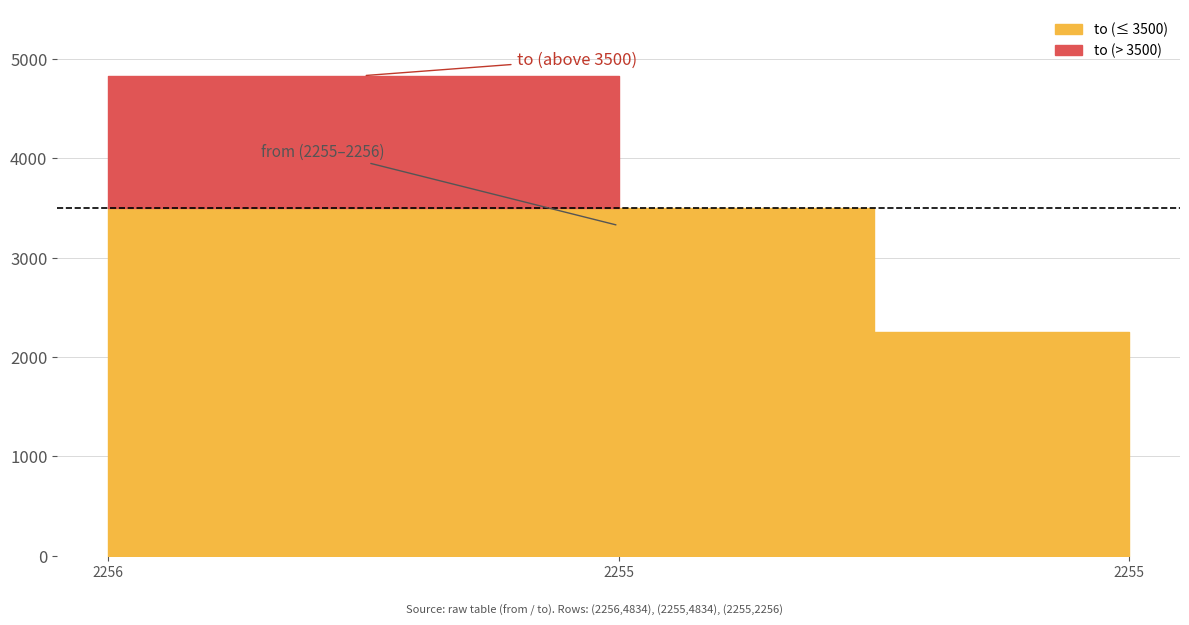

Rank the categories by value from highest to lowest.

2256, 2255, 2255